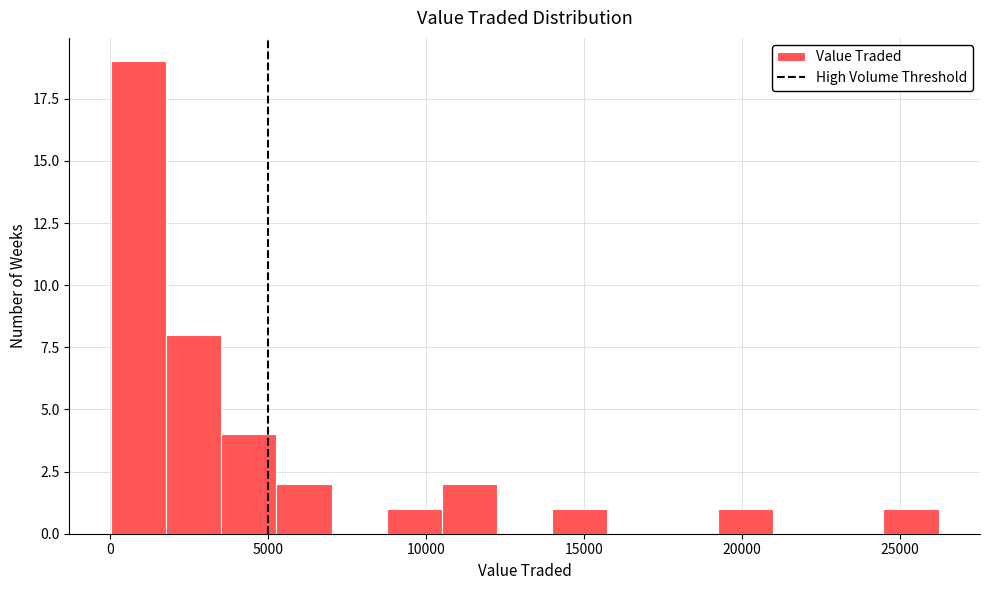

Around what value on the x-axis is the tallest bar? Give the approximate position of its centre, as read against the axis.

1000